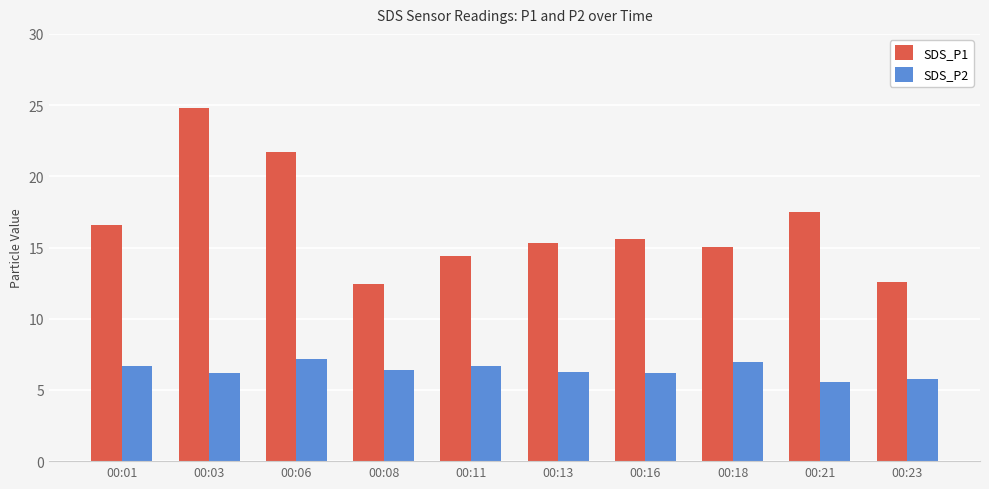

At which label is SDS_P1 closest to 18?

00:21